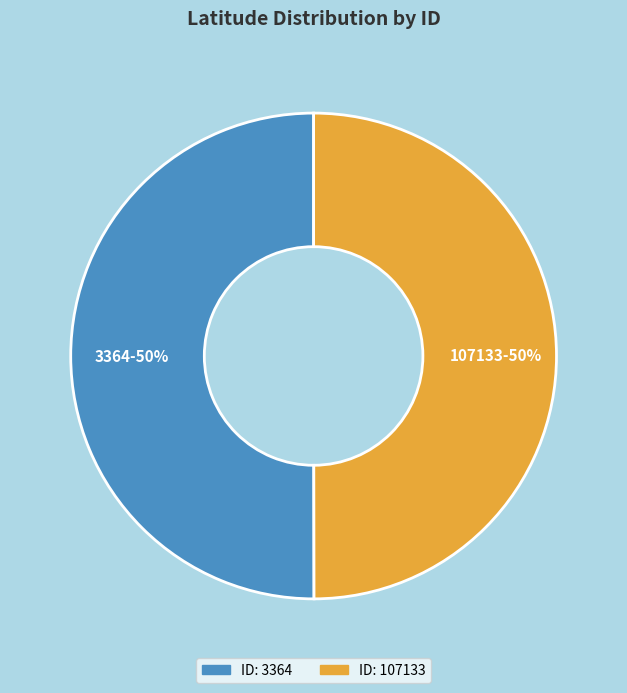

Is the sum of 3364 and 107133 greater than half?

Yes